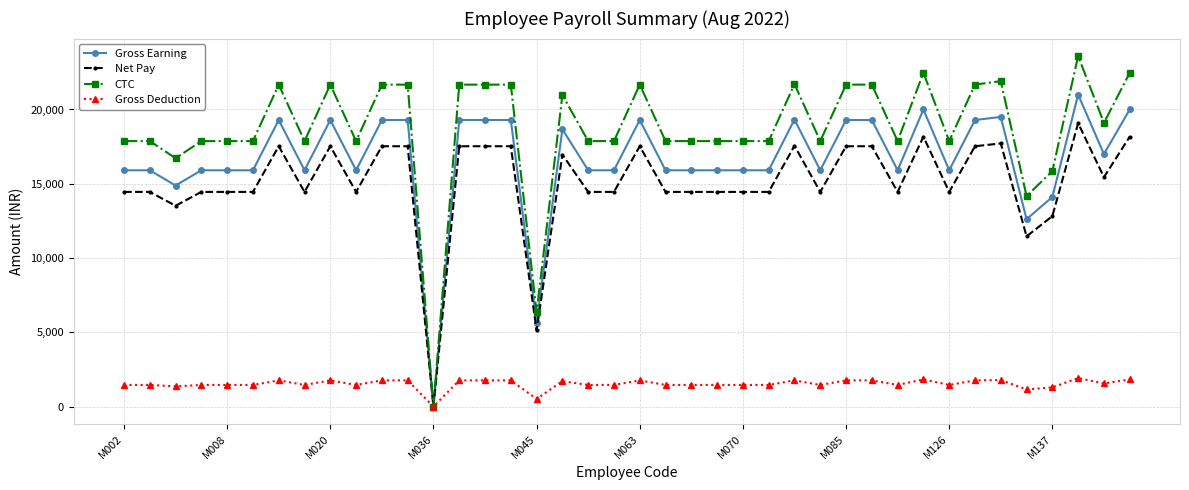

Which series has the largest total across all categories?

CTC